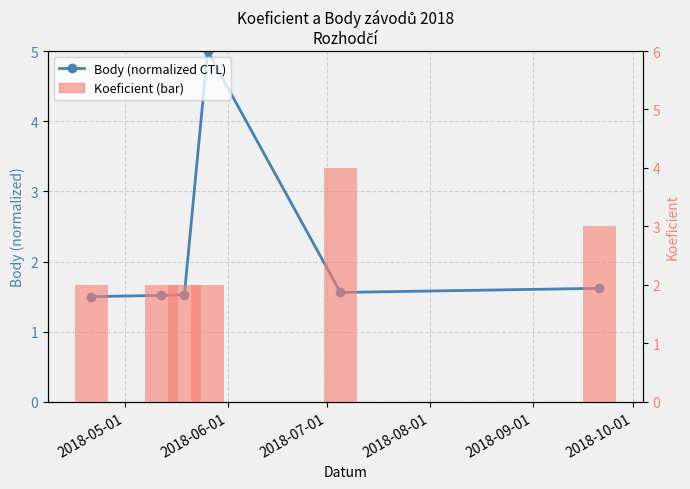

The value at 2018-10-01 is 2.4. True or false?

False